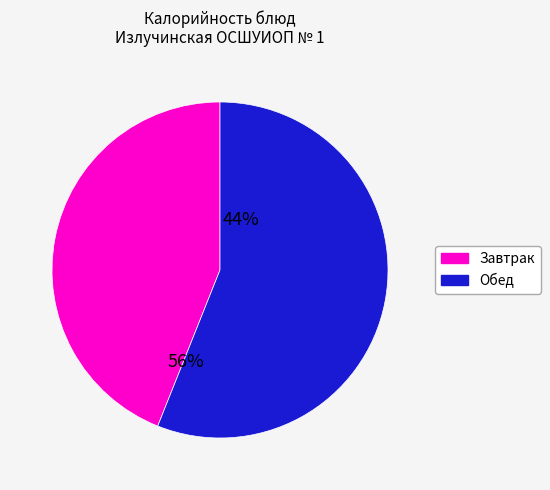

Rank the categories by value from highest to lowest.

Обед, Завтрак